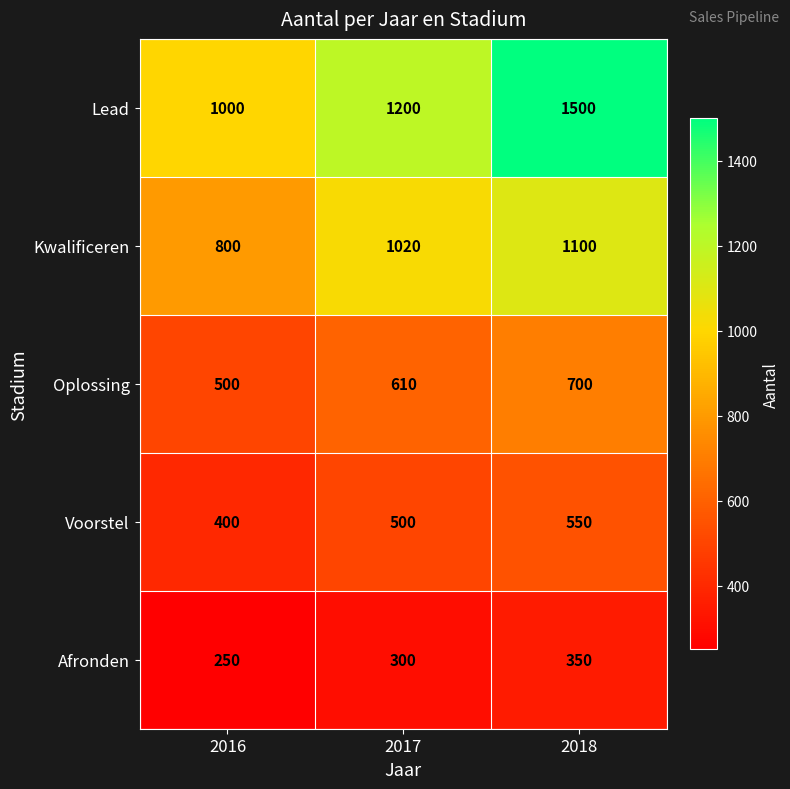

What is the smallest value displayed?

250